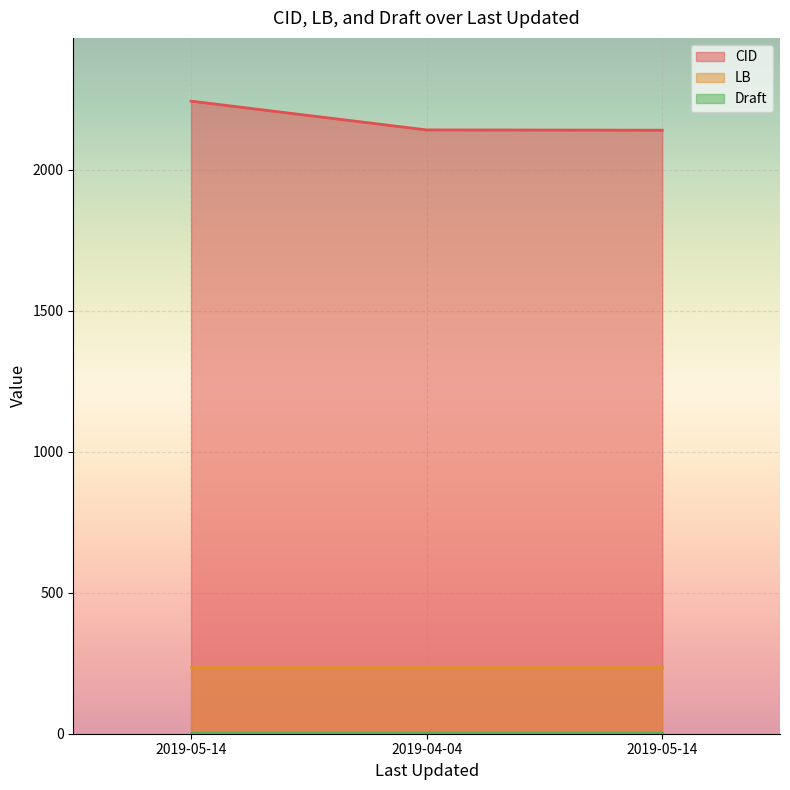

Reading left to right, what are all the values shown in this chart?

CID: 2243	2141	2140
LB: 236	236	236
Draft: 2	2	2